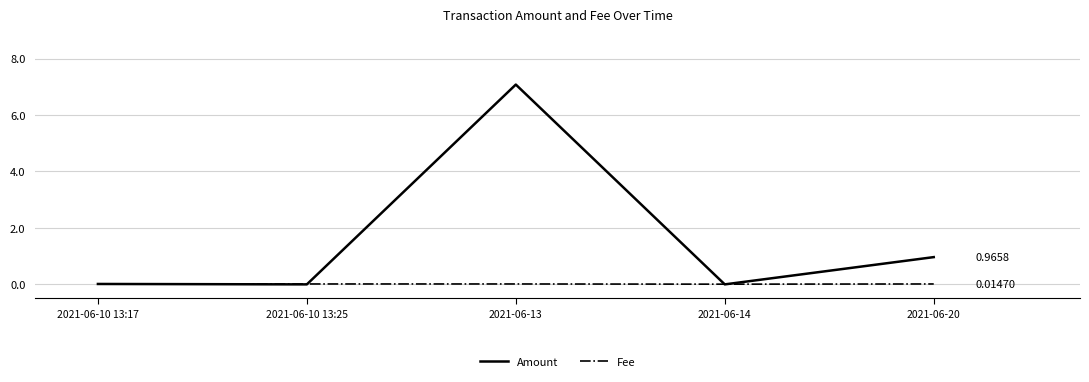

What position from the left is 2021-06-20?

5